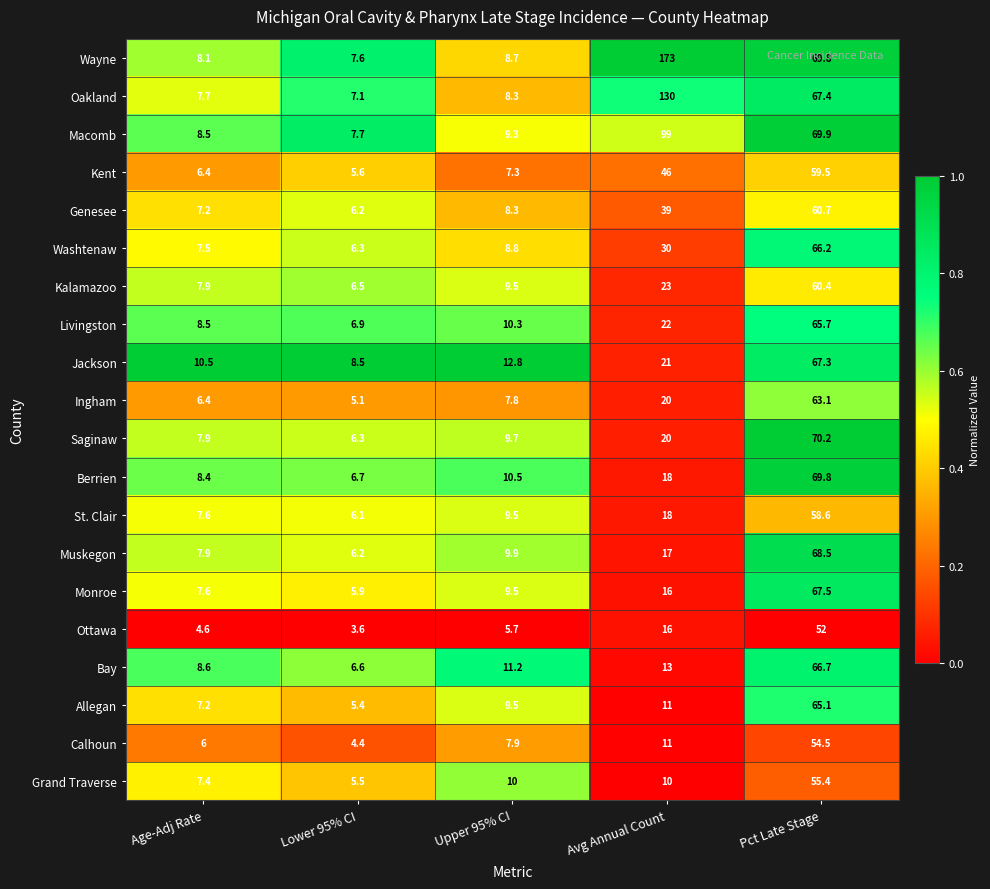

Which category has the highest value in the Muskegon series?

Pct Late Stage